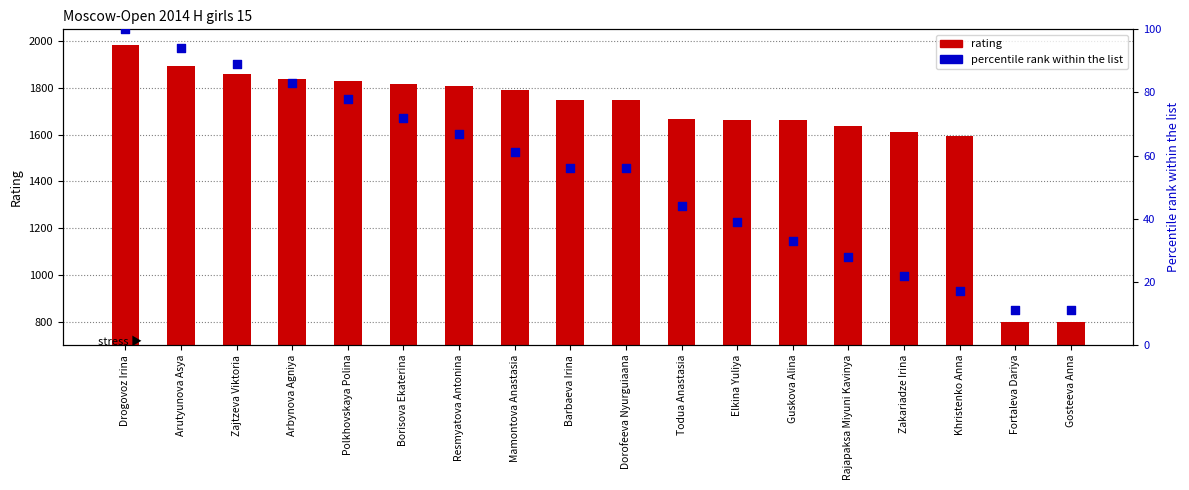

Is the value of percentile rank within the list at Borisova Ekaterina greater than the value of rating at Borisova Ekaterina?

No